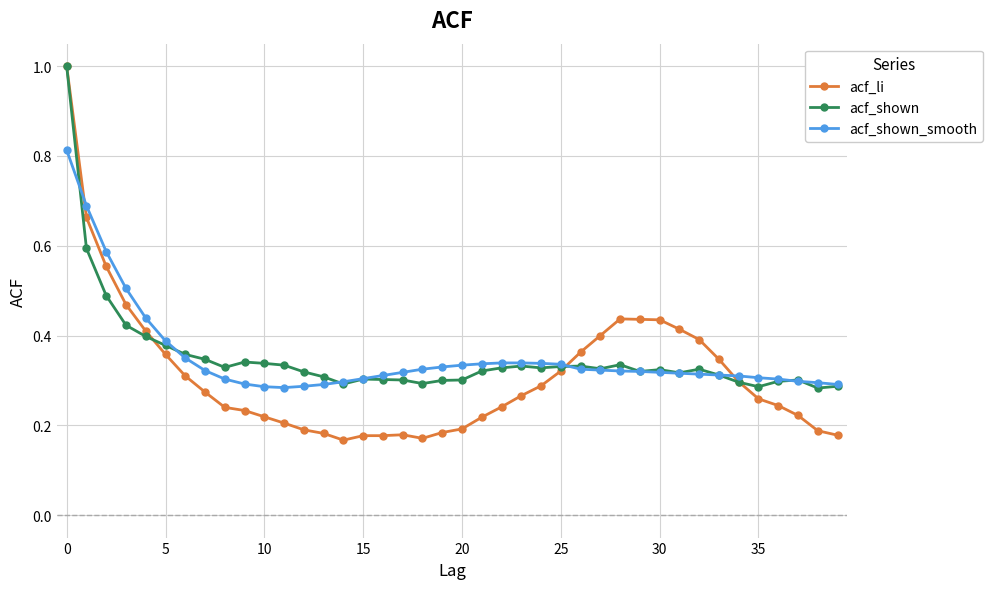

Count the number of data series in this chart.

3